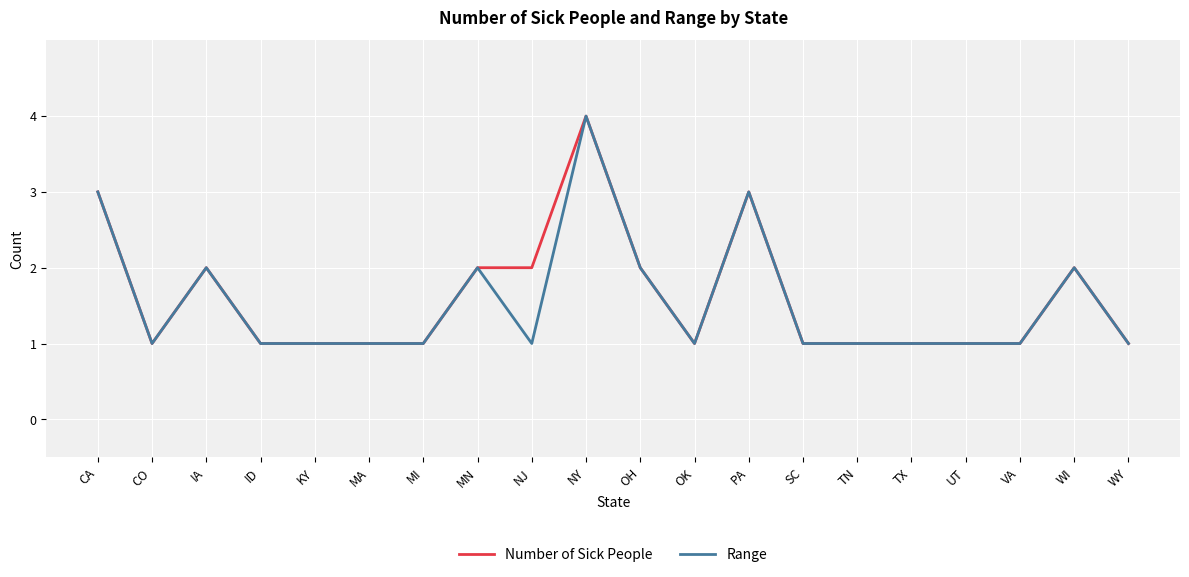

Which series has the largest total across all categories?

Number of Sick People